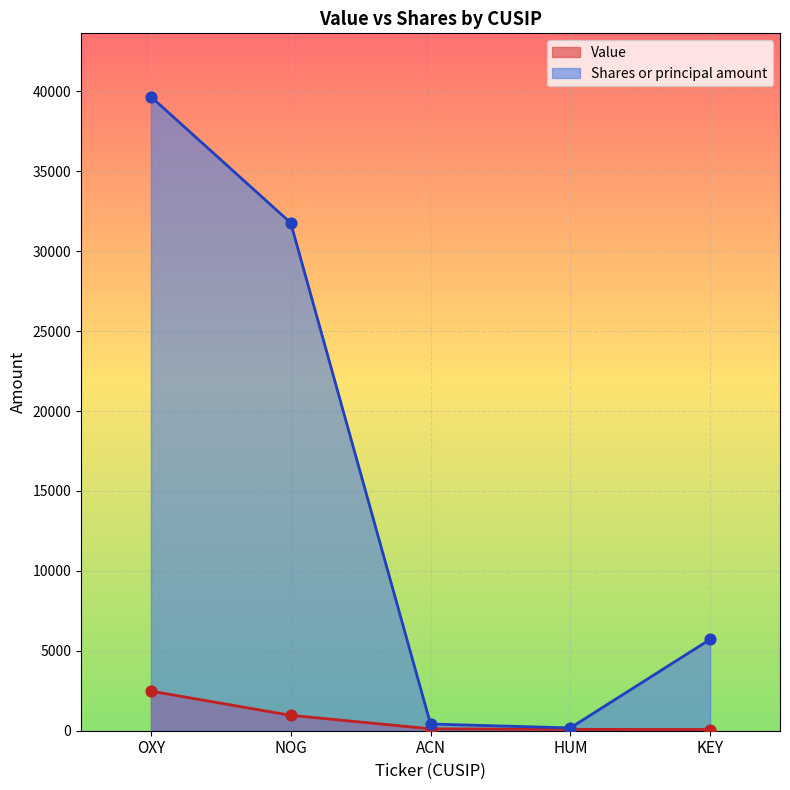

At how many categories does at least one series exceed 34510?

1